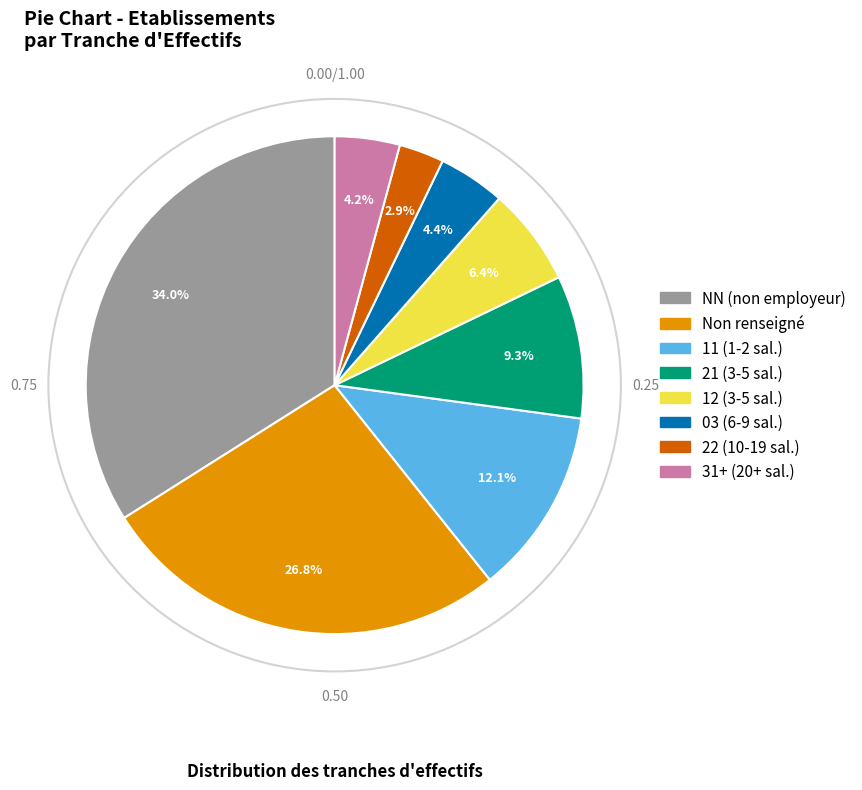

Does any single category account for the majority?

No